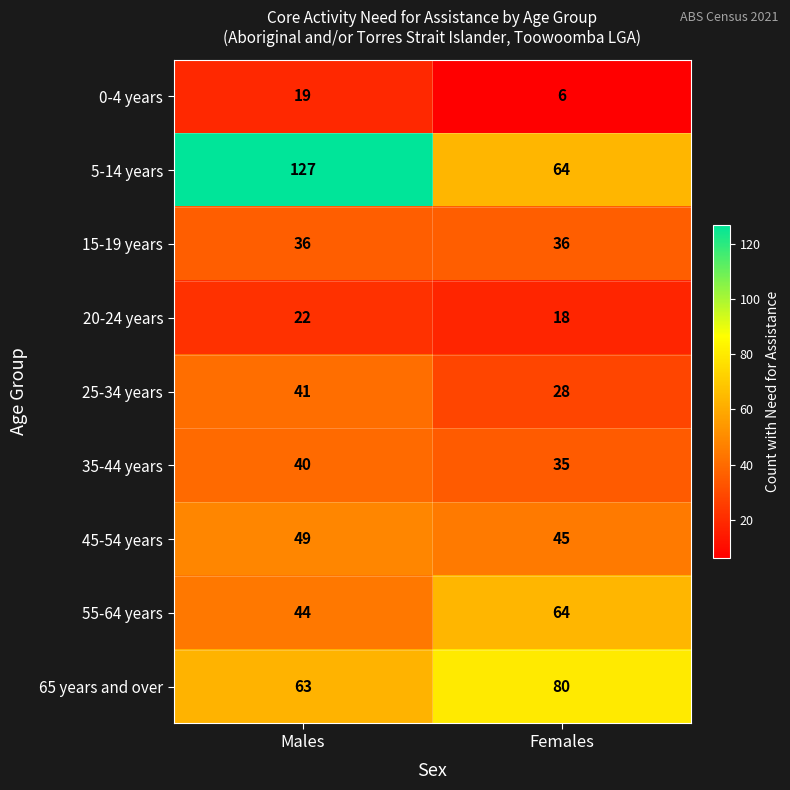

Rank the series at Males from highest to lowest value.

5-14 years, 65 years and over, 45-54 years, 55-64 years, 25-34 years, 35-44 years, 15-19 years, 20-24 years, 0-4 years